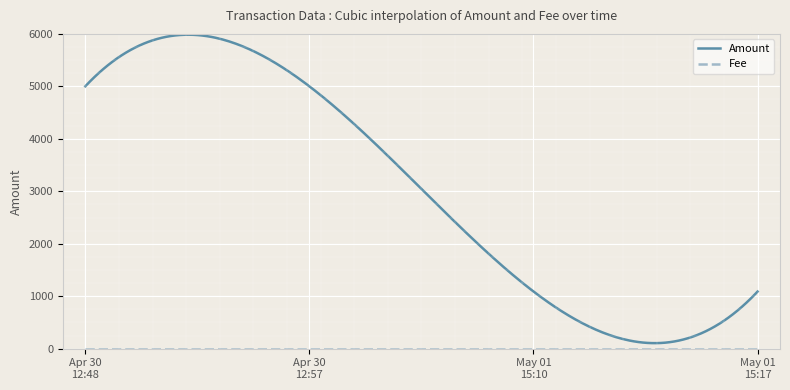

Which series has the largest total across all categories?

Amount